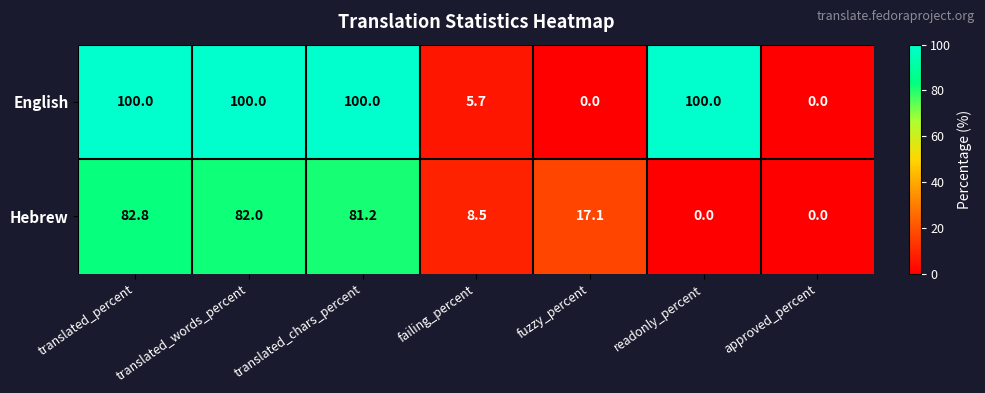

What is the greatest value displayed?

100.0